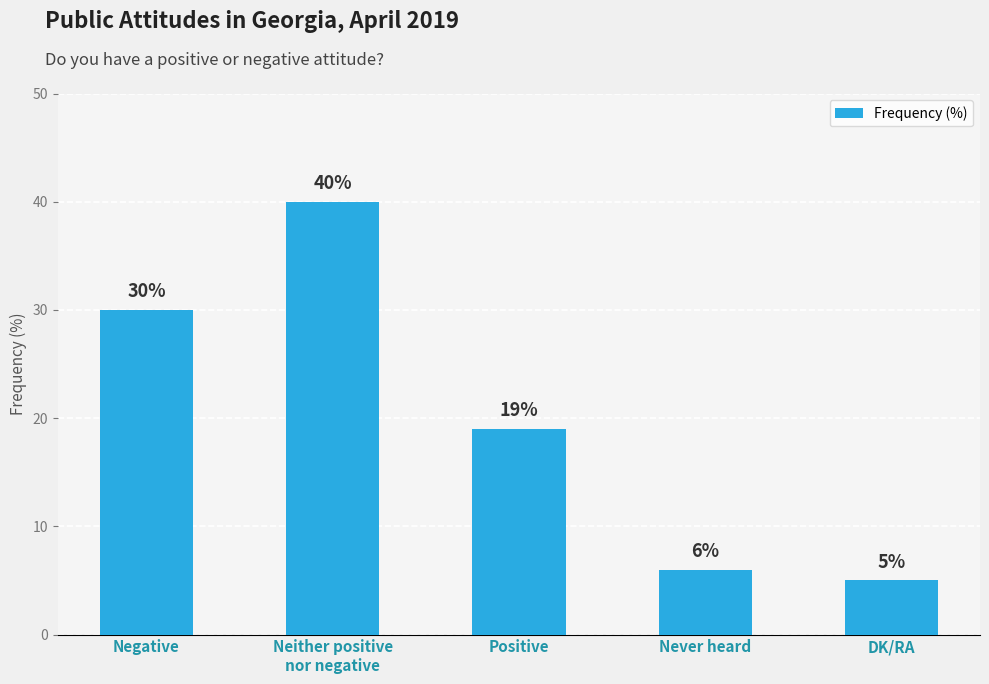

At which category does the chart reach its peak across all series?

Neither positive
nor negative